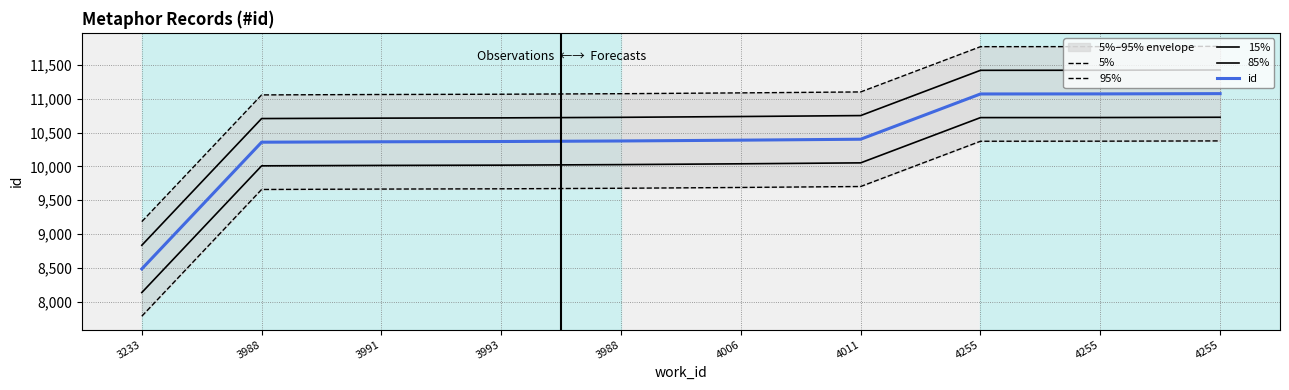

True or false: 5% has more than 0 points higher than both neighbors.

False